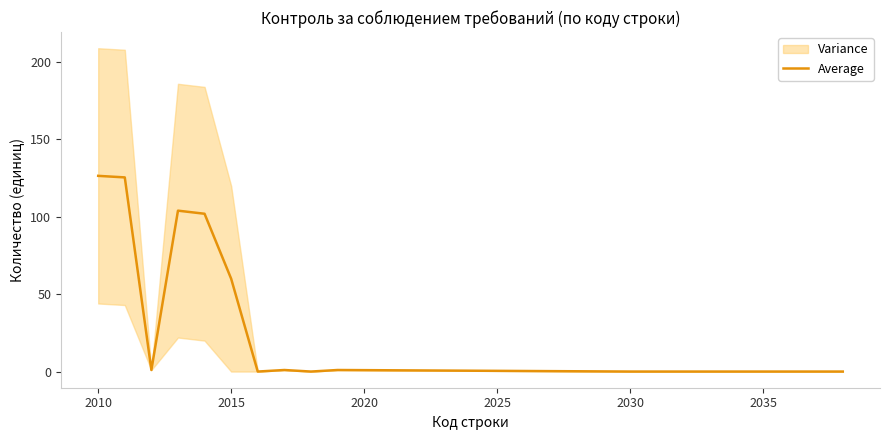

What is the average value?

34.7